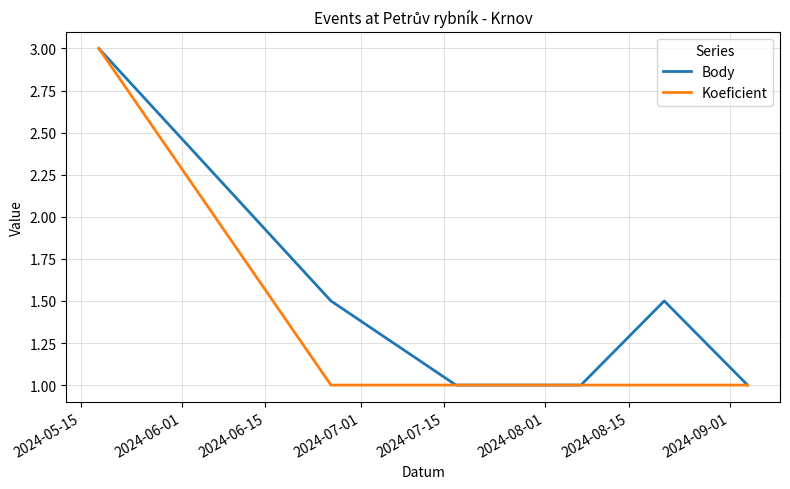

What is the minimum value shown in the chart?

1.0